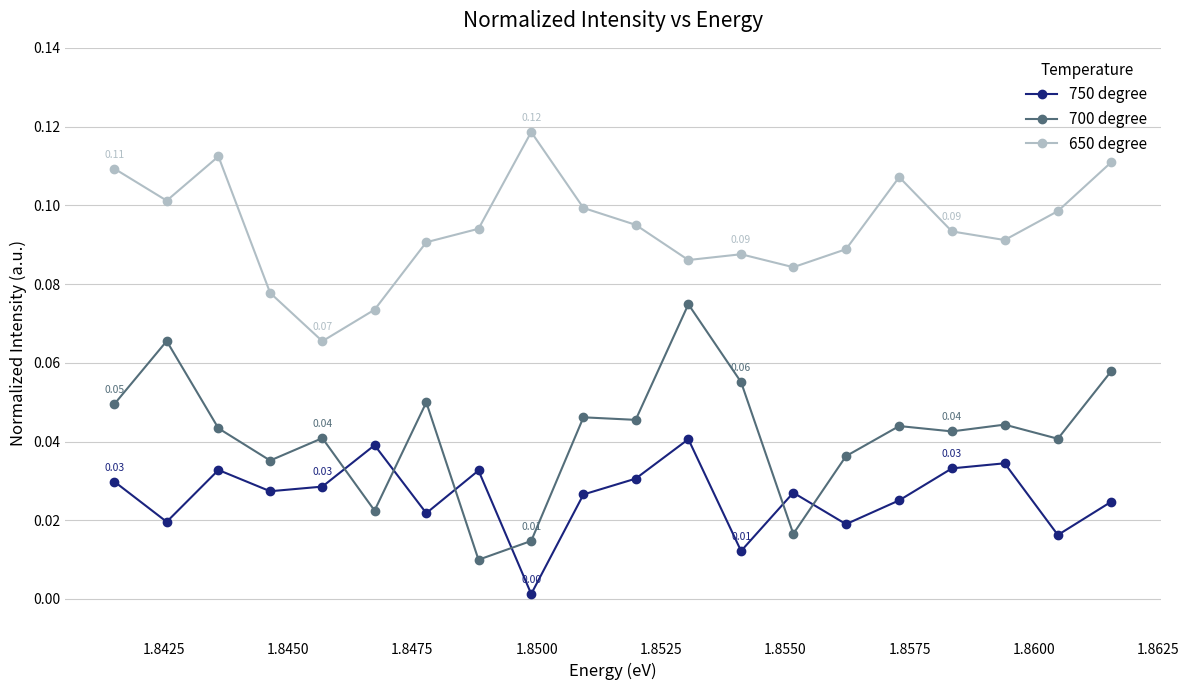

What is the sum of all 700 degree values?

0.8